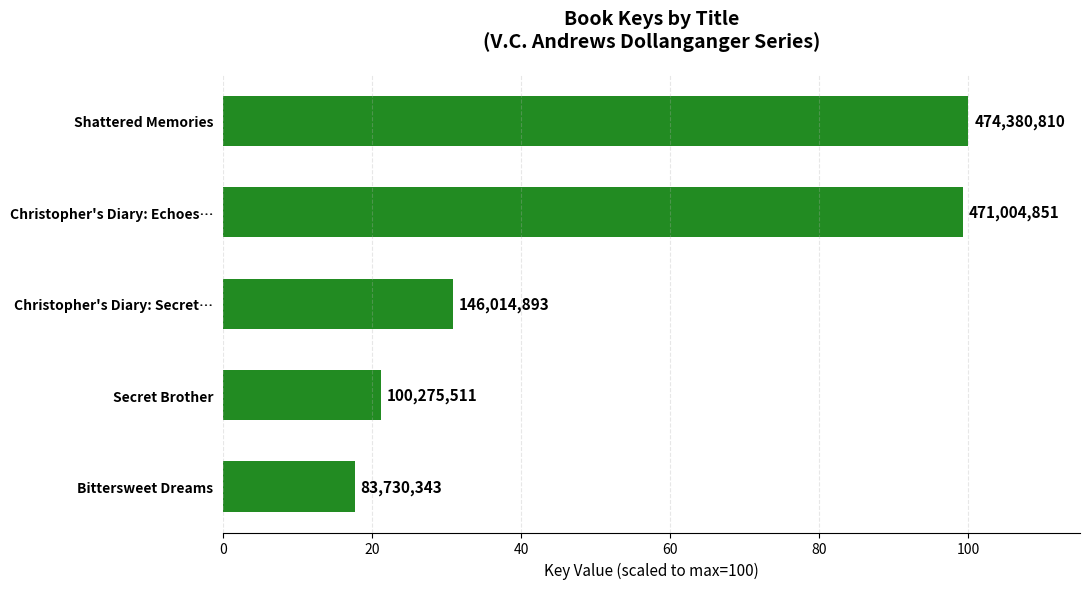

Does the chart contain any negative values?

No